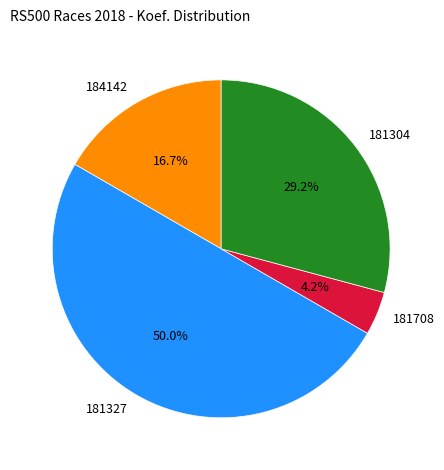

To the nearest percent, what percentage of the pie is 181304?

29%